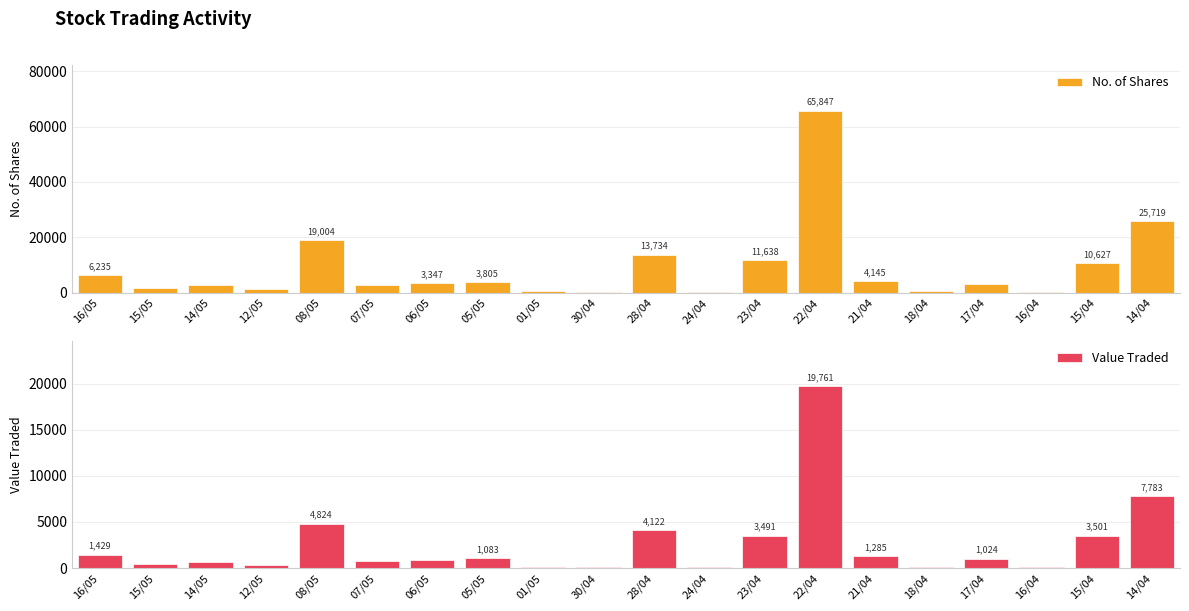

What is the smallest value displayed?

82